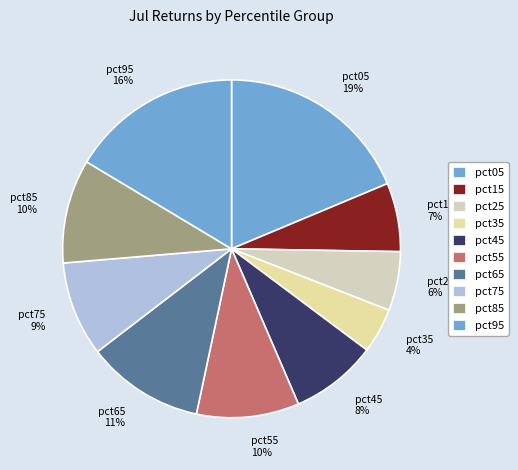

The pct85 slice represents 10% of the pie. True or false?

True